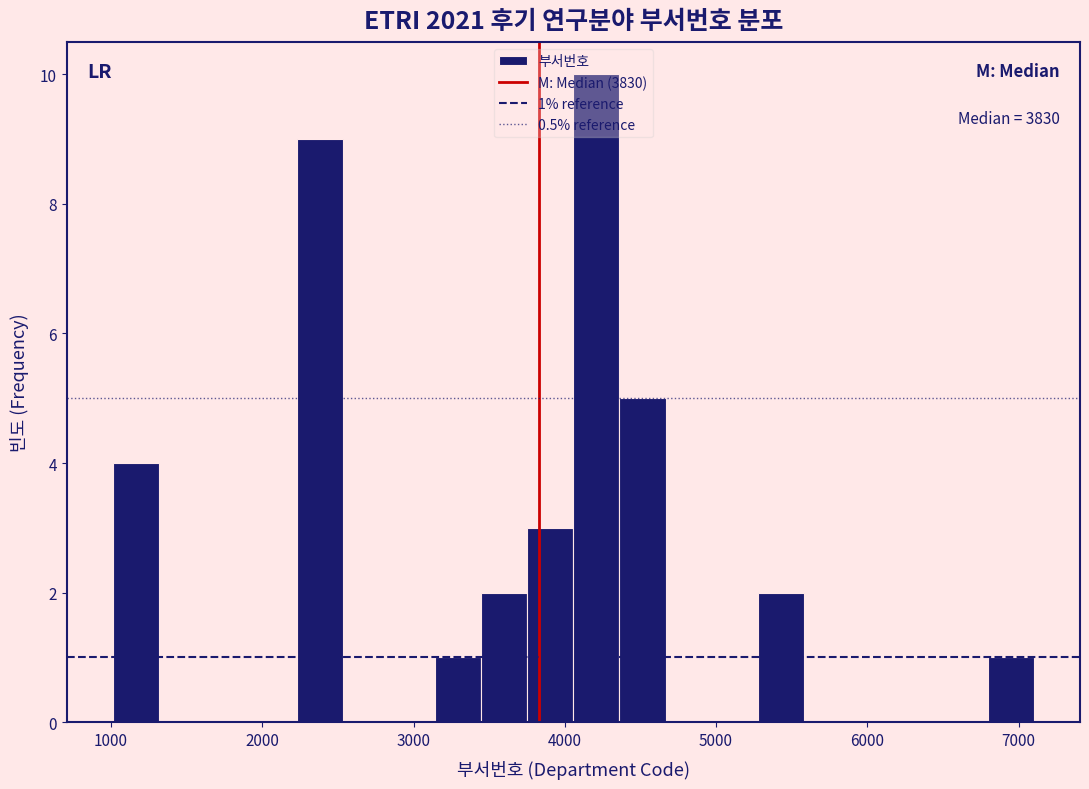

Read against the x-axis, roughly where is the centre of the tallest bar?

4200